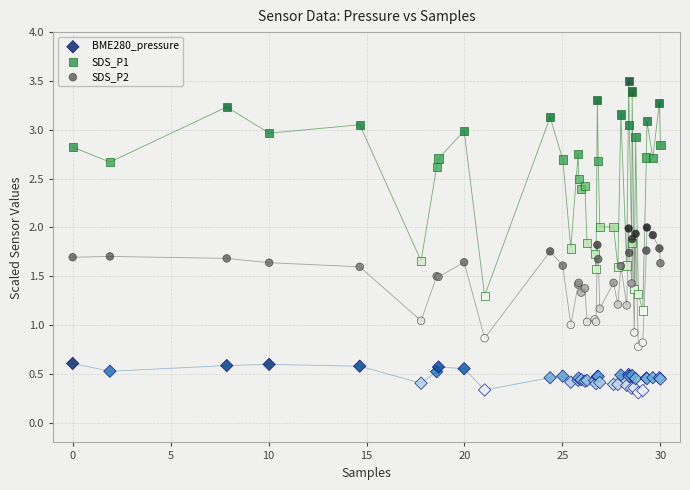

Which series reaches the maximum Y coordinate?

SDS_P1